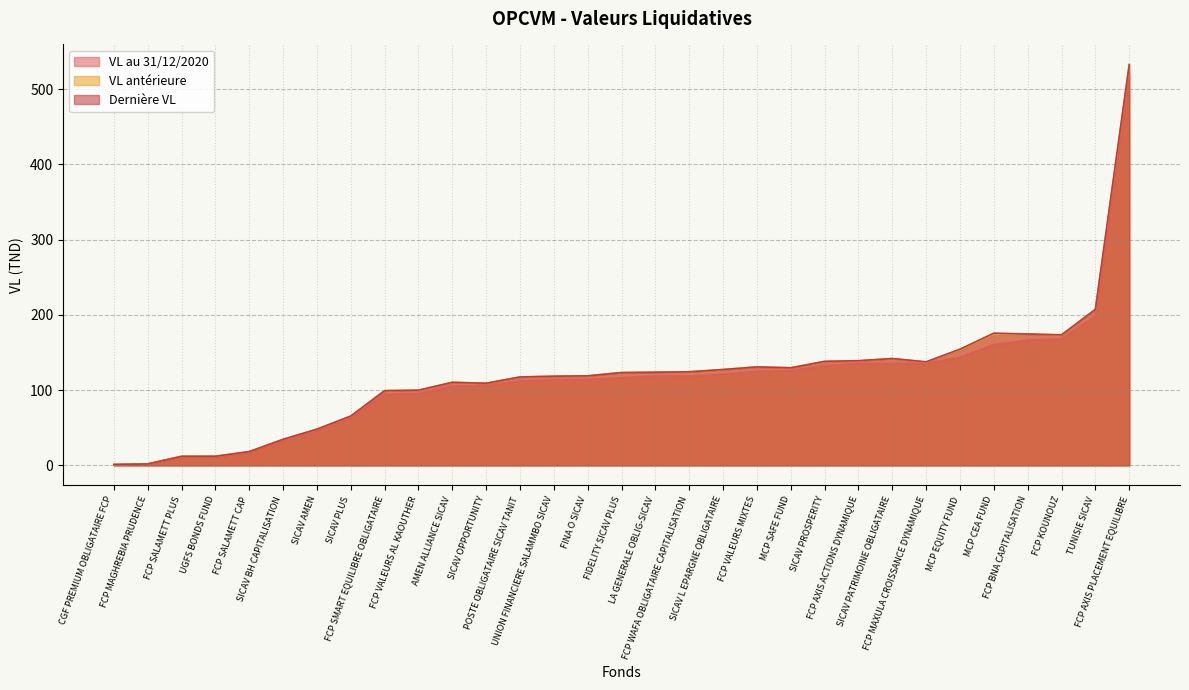

Rank the categories by VL antérieure value from lowest to highest.

CGF PREMIUM OBLIGATAIRE FCP, FCP MAGHREBIA PRUDENCE, FCP SALAMETT PLUS, UGFS BONDS FUND, FCP SALAMETT CAP, SICAV BH CAPITALISATION, SICAV AMEN, SICAV PLUS, FCP SMART EQUILIBRE OBLIGATAIRE, FCP VALEURS AL KAOUTHER, SICAV OPPORTUNITY, AMEN ALLIANCE SICAV, POSTE OBLIGATAIRE SICAV TANIT, UNION FINANCIERE SALAMMBO SICAV, FINA O SICAV, FIDELITY SICAV PLUS, LA GENERALE OBLIG-SICAV, FCP WAFA OBLIGATAIRE CAPITALISATION, SICAV L EPARGNE OBLIGATAIRE, MCP SAFE FUND, FCP VALEURS MIXTES, FCP MAXULA CROISSANCE DYNAMIQUE, SICAV PROSPERITY, FCP AXIS ACTIONS DYNAMIQUE, SICAV PATRIMOINE OBLIGATAIRE, MCP EQUITY FUND, FCP KOUNOUZ, MCP CEA FUND, FCP BNA CAPITALISATION, TUNISIE SICAV, FCP AXIS PLACEMENT EQUILIBRE